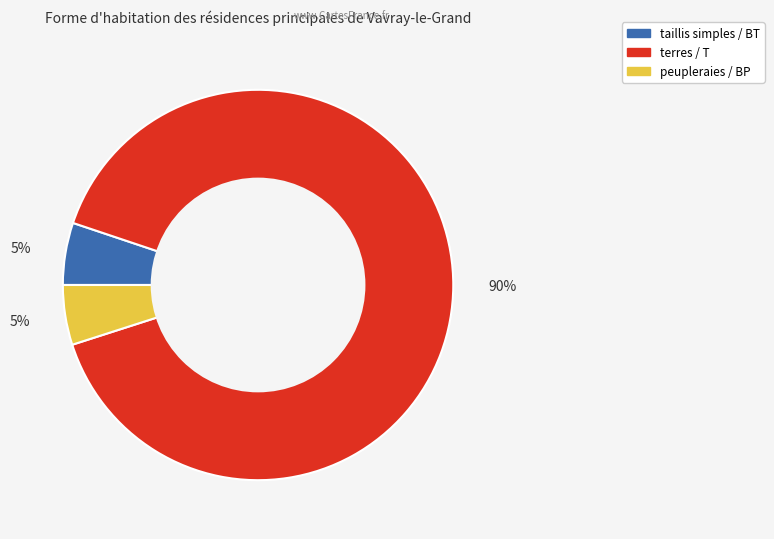

Does any single category account for the majority?

Yes